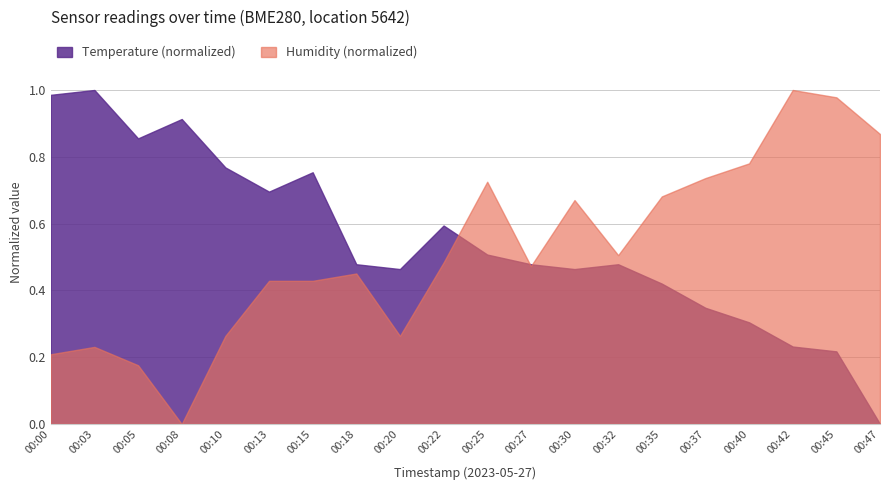

How many data points does each series have?

20